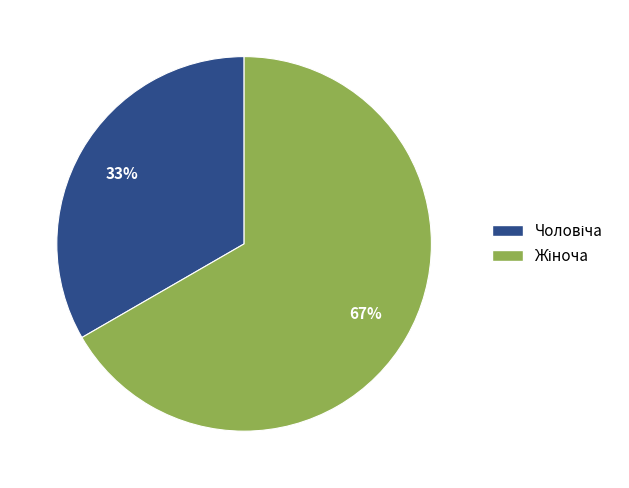

Is there any slice that represents more than half of the pie?

Yes